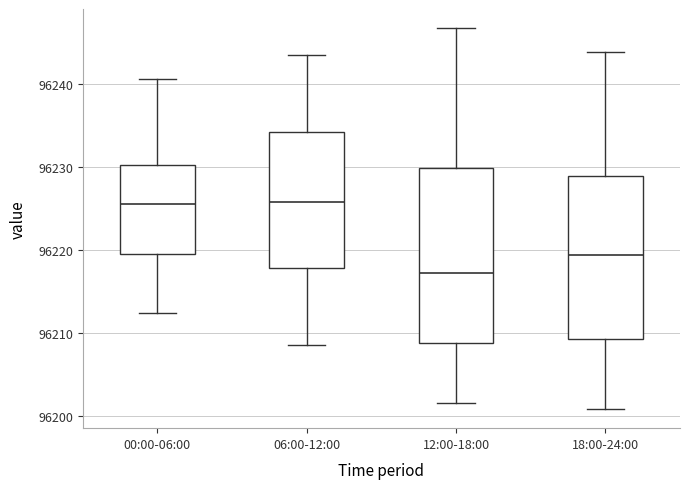

Where does the median line of the box for 18:00-24:00 sit on the y-axis? The values are not printed on the chart, so give them approximately, as read against the axis.

96219